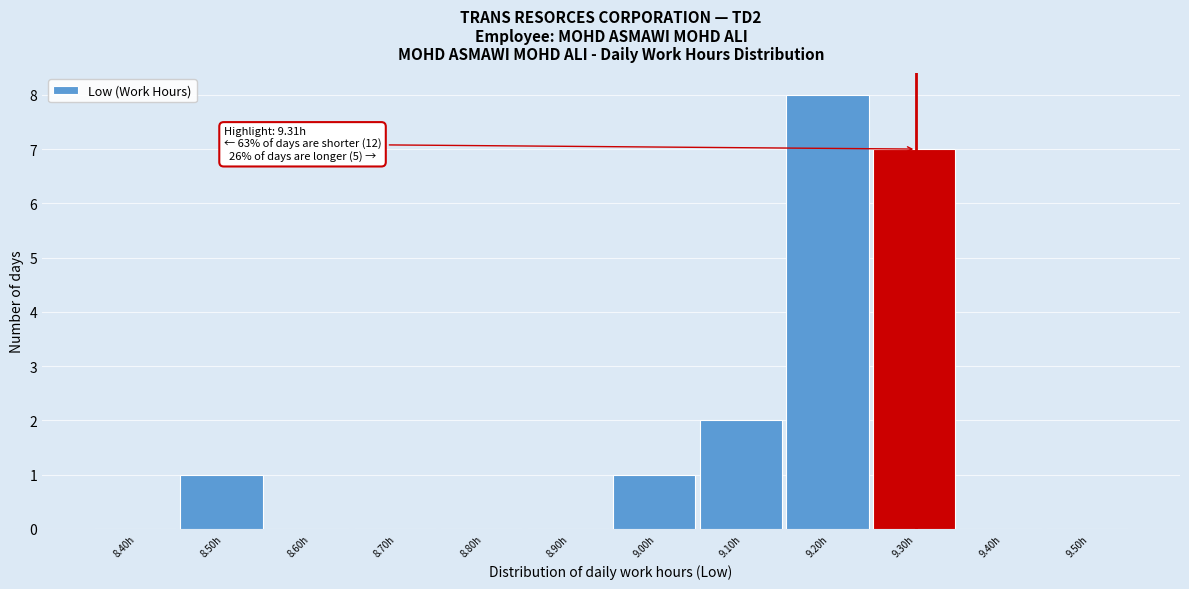

Reading left to right, transcribe all the data shown in this chart.

8.40h=0	8.50h=1	8.60h=0	8.70h=0	8.80h=0	8.90h=0	9.00h=1	9.10h=2	9.20h=8	9.30h=7	9.40h=0	9.50h=0